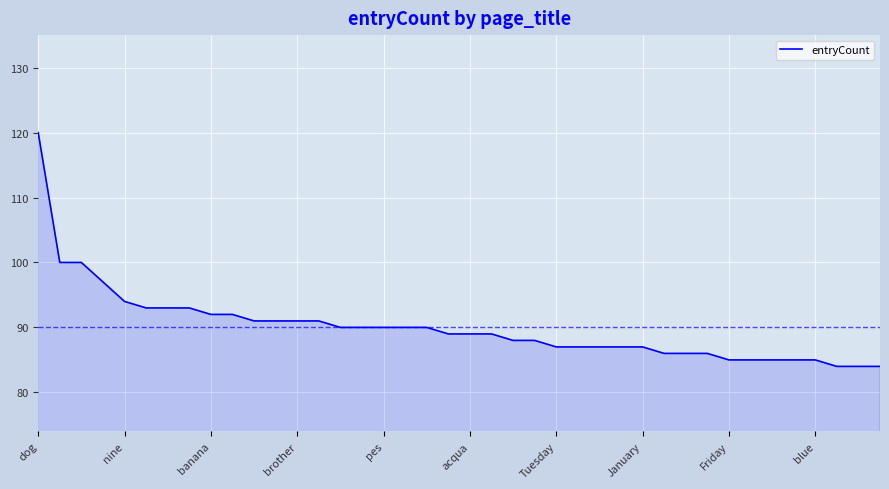

What is the difference between the maximum and minimum values?

36